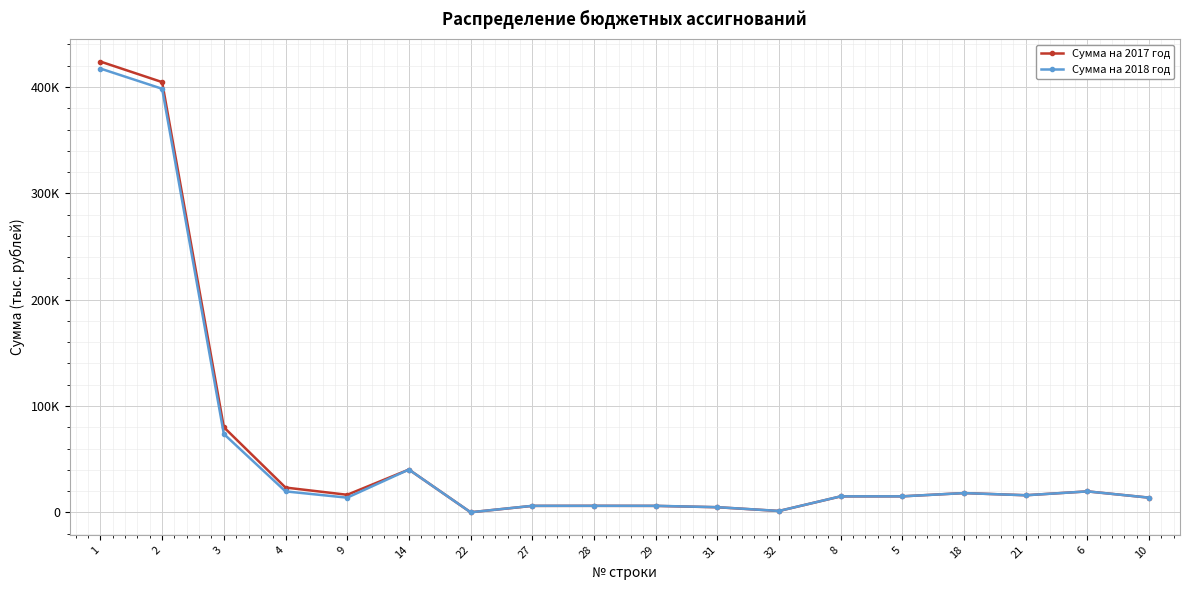

What are all the series names shown in the legend?

Сумма на 2017 год, Сумма на 2018 год